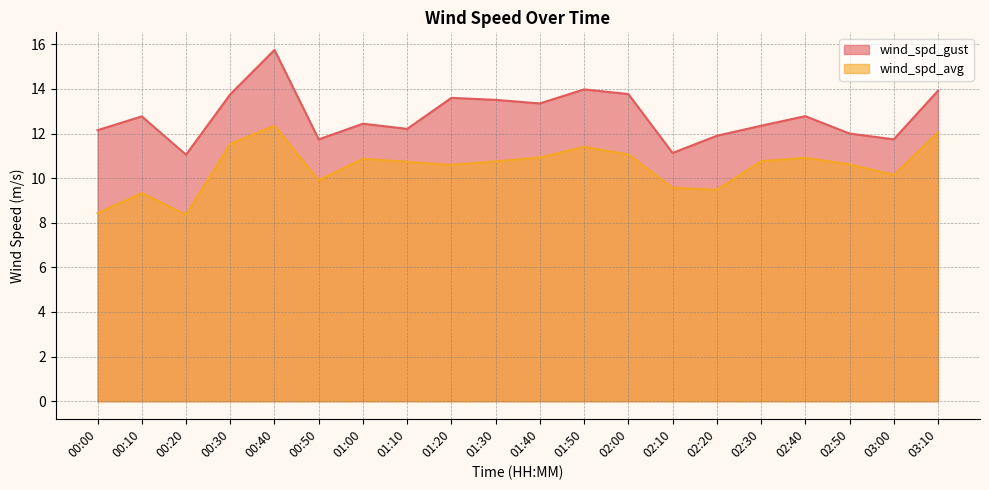

Does the chart have visible grid lines?

Yes